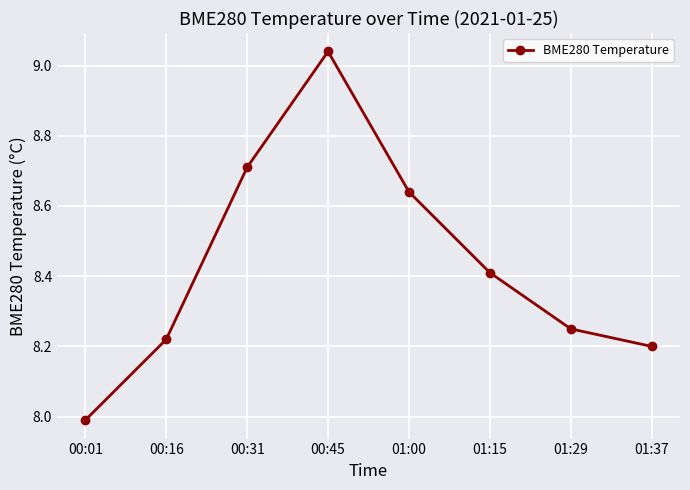

How many lines are shown in the chart?

1